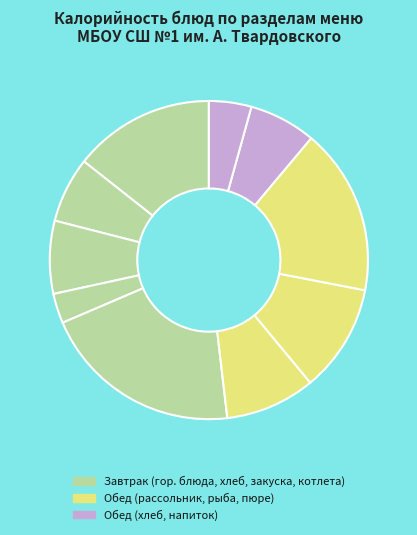

How many segments does this pie chart have?

10